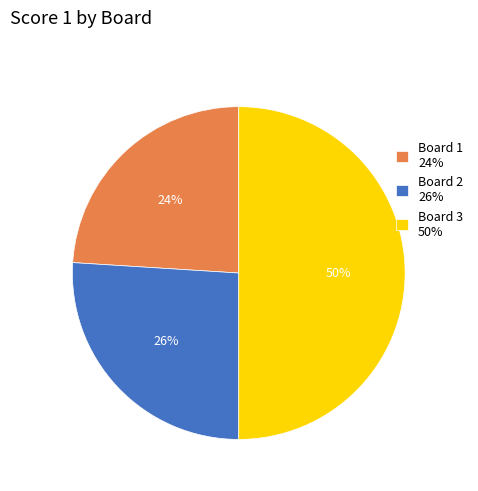

What is the smallest slice in the pie chart?

Board 1